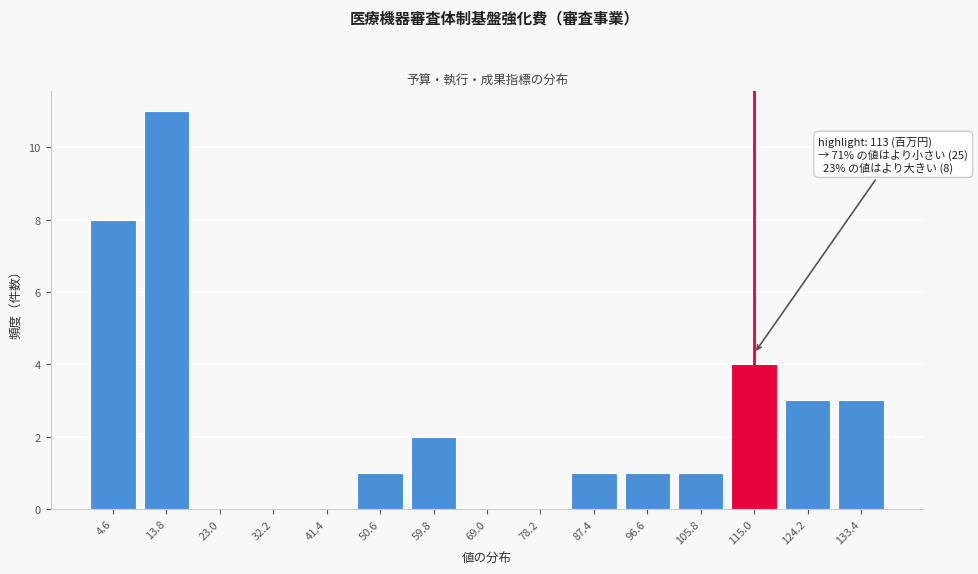

Reading left to right, what are all the values shown in this chart?

4.6=8	13.8=11	23.0=0	32.2=0	41.4=0	50.6=1	59.8=2	69.0=0	78.2=0	87.4=1	96.6=1	105.8=1	115.0=4	124.2=3	133.4=3